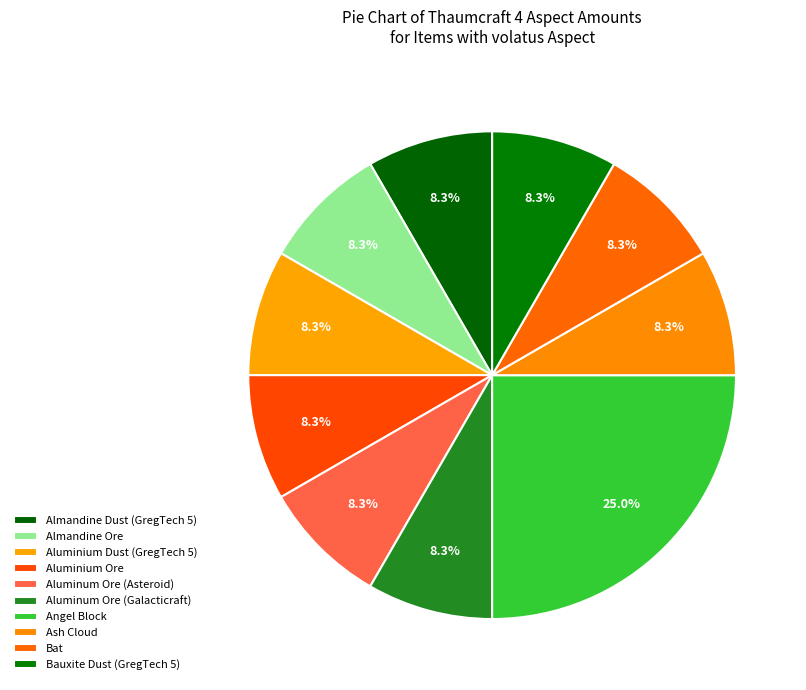

Is there a majority slice in this chart?

No